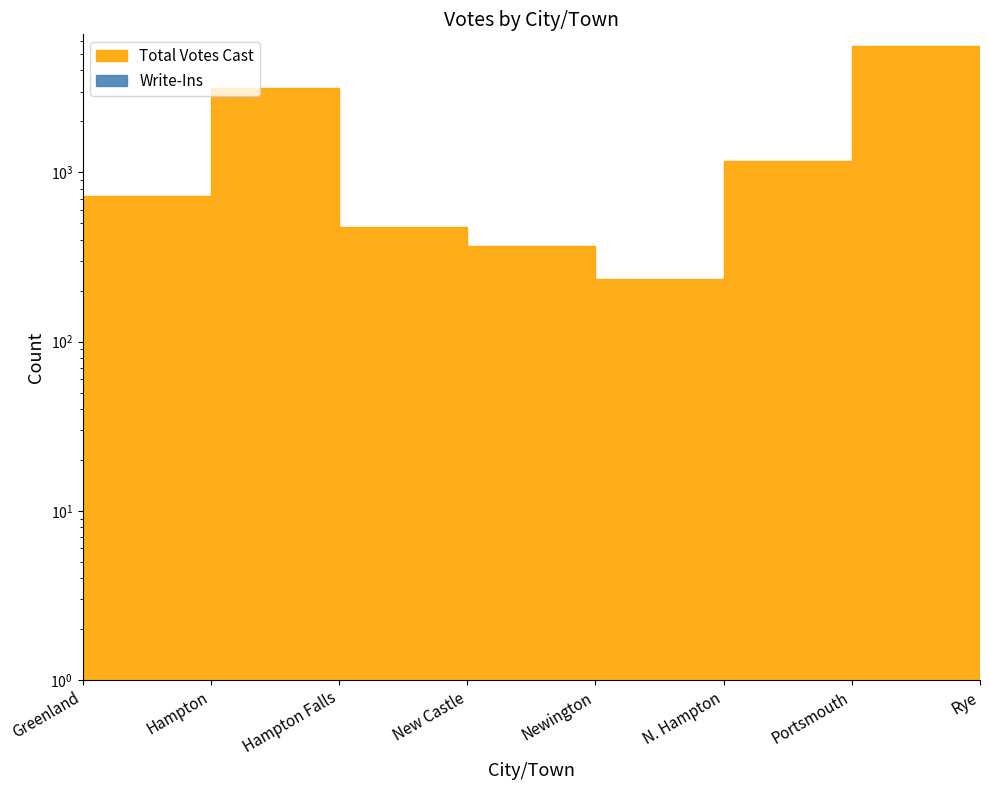

How many points are higher than both their immediate neighbors (excluding endpoints)?

2